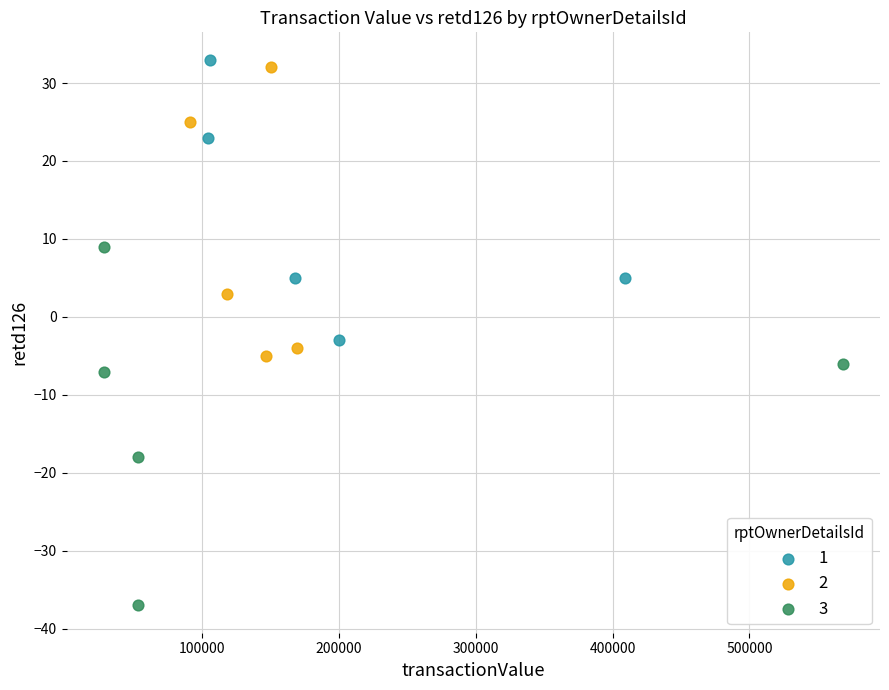

Which series has the largest Y range (max minus min)?

3